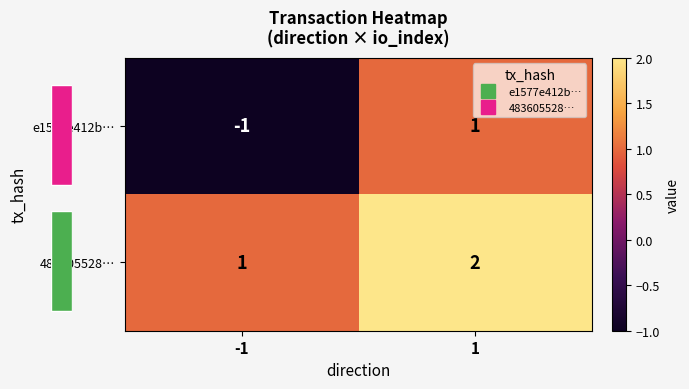

Which series changed the most between -1 and 1?

e1577e412b…